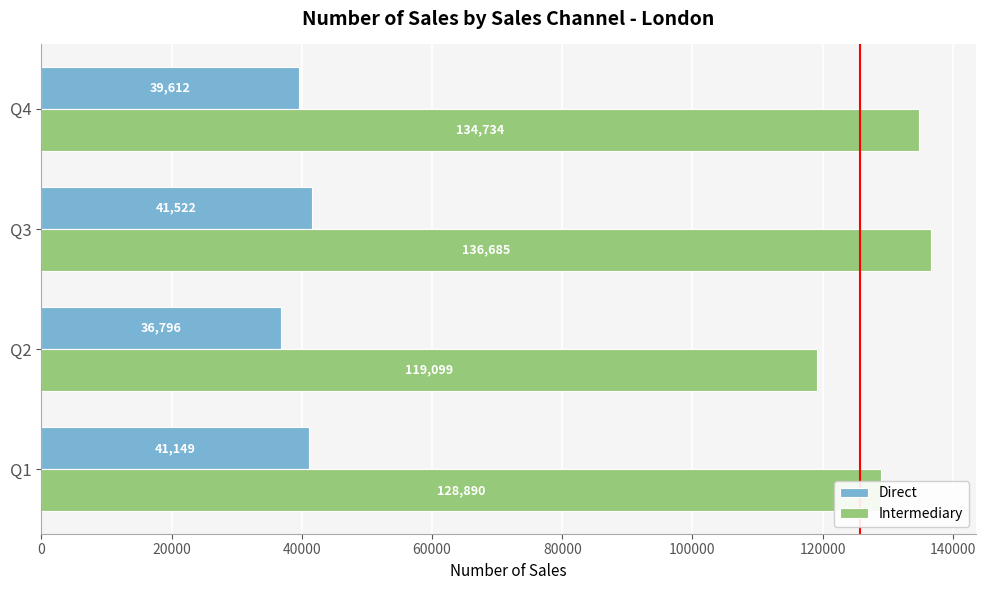

At which category is the sum across all series the highest?

Q3